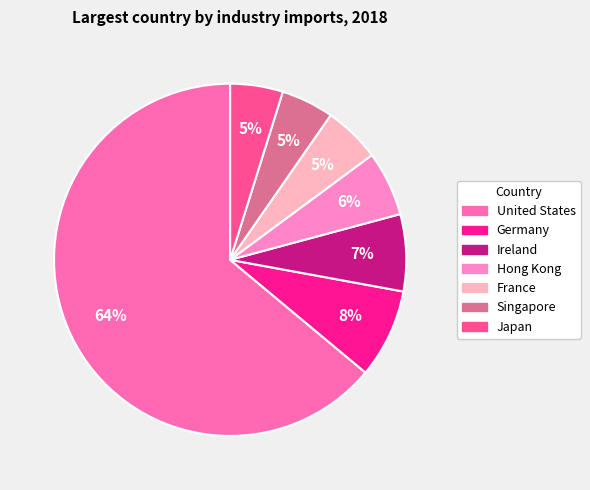

What is the smallest slice in the pie chart?

Singapore